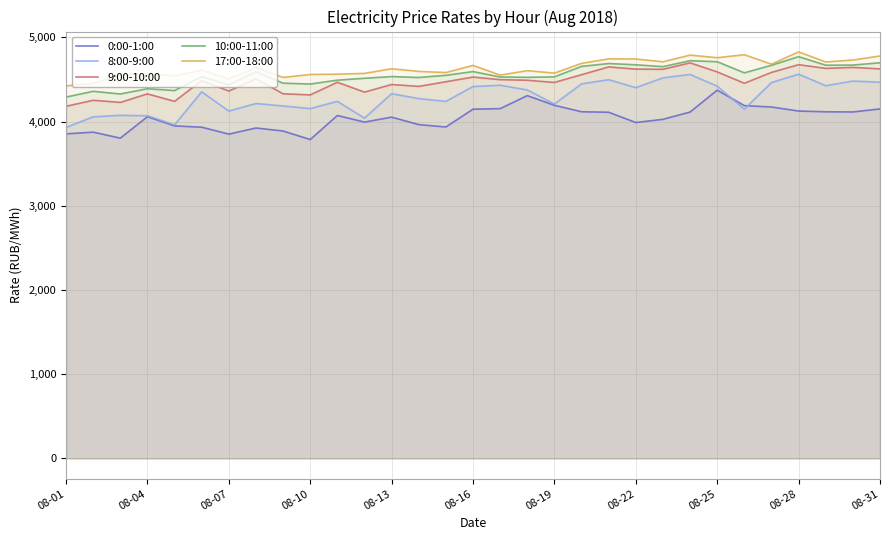

Does the chart have visible grid lines?

Yes